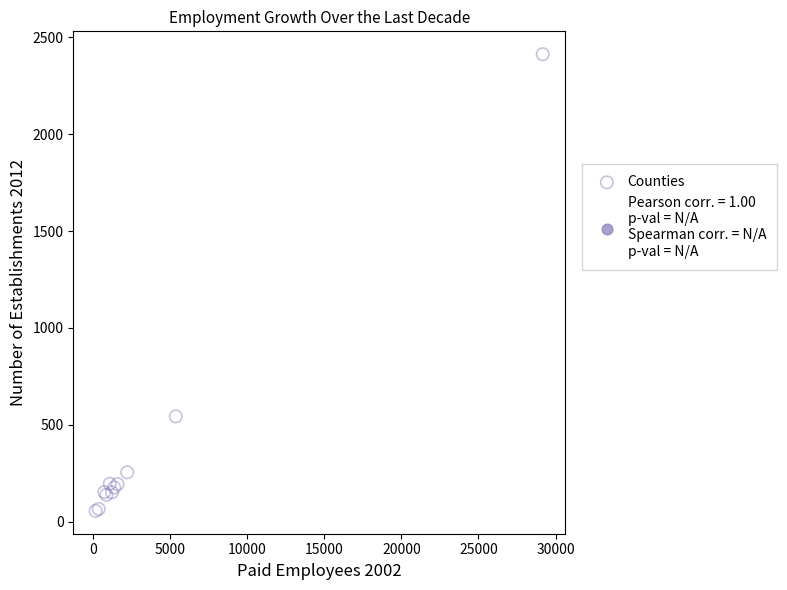

What Y value in the scatter plot is closest to 1234?

543